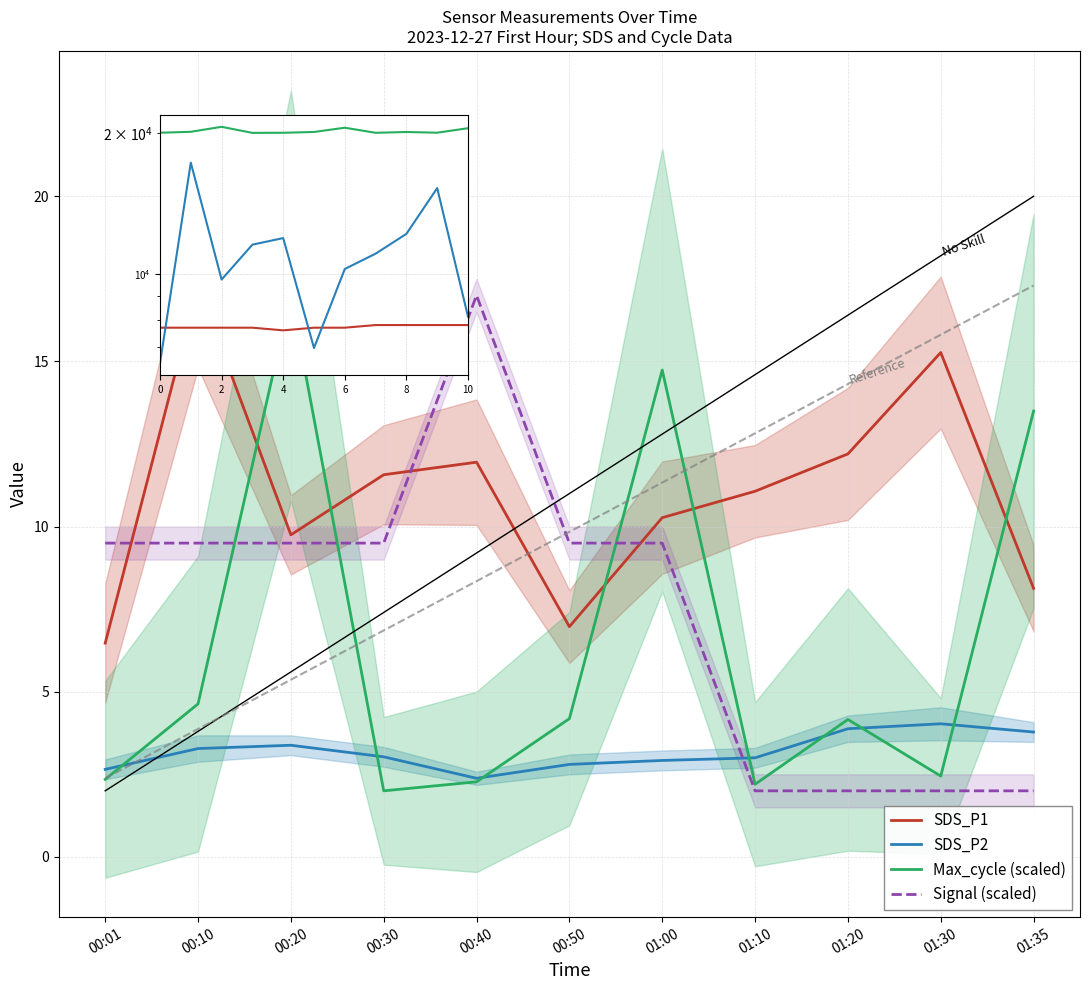

What is the smallest value displayed?

2.0